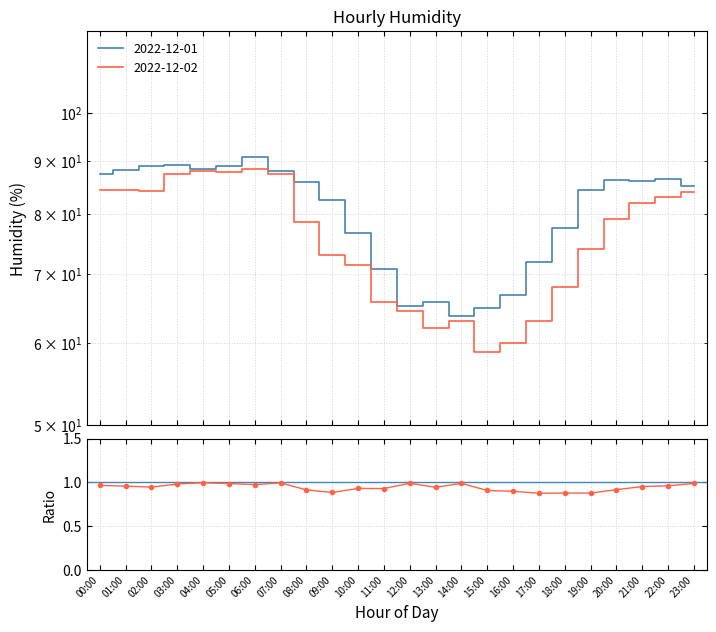

What is the value of the 2022-12-02 point at the 1st from the left?

84.3